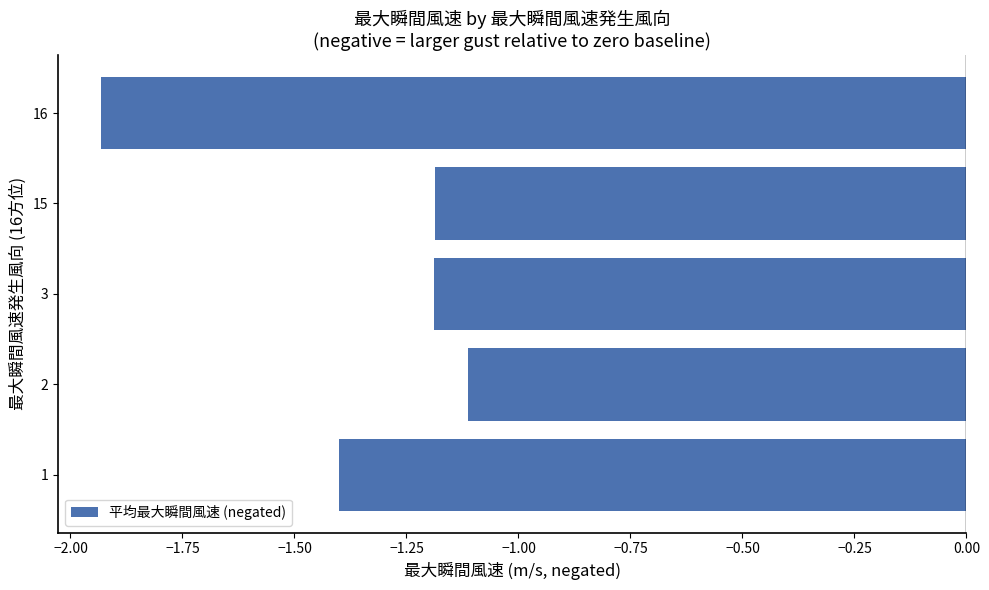

Which has a higher value, 3 or 16?

3